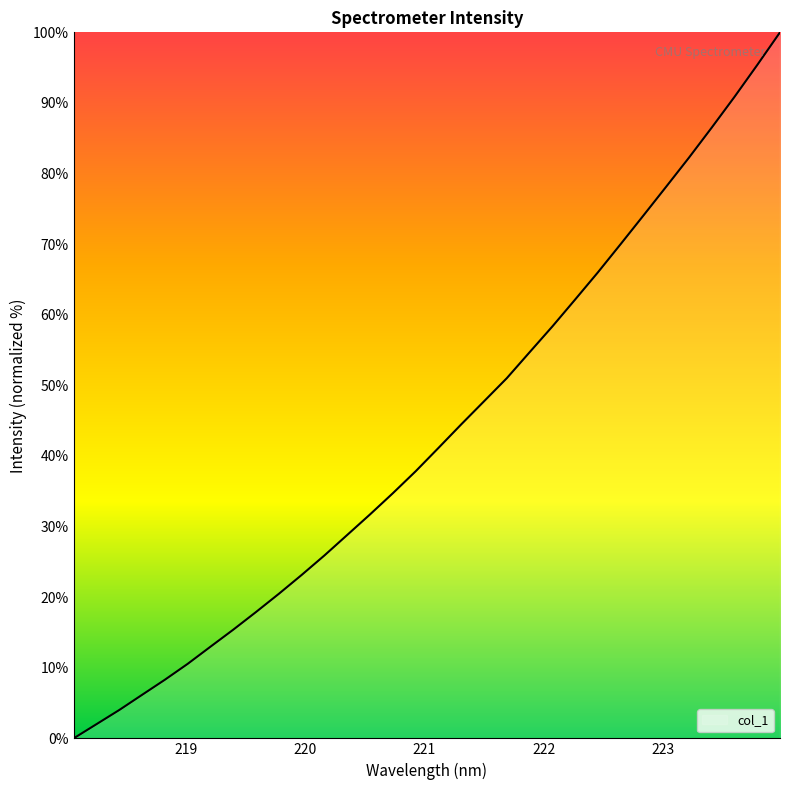

How many lines are shown in the chart?

1